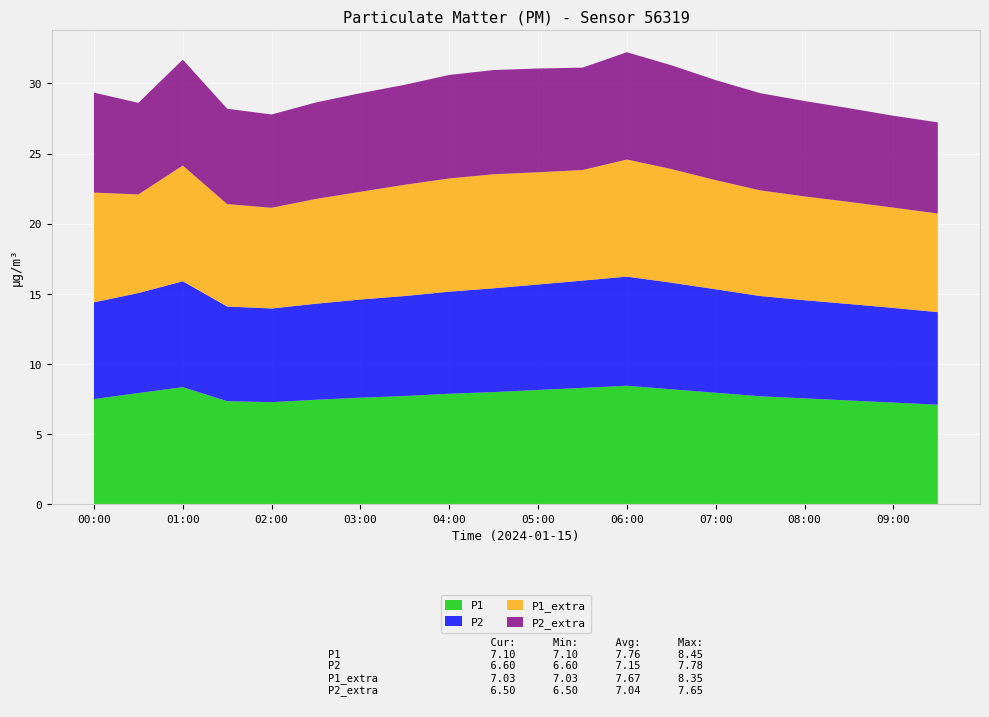

Reading left to right, list all the values displayed in this chart.

P1: 00:00=7.5	00:30=7.9	01:00=8.3	01:30=7.3	02:00=7.3	02:30=7.5	03:00=7.6	03:30=7.7	04:00=7.9	04:30=8.0	05:00=8.2	05:30=8.3	06:00=8.4	06:30=8.2	07:00=8.0	07:30=7.7	08:00=7.5	08:30=7.4	09:00=7.2	09:30=7.1
P2: 00:00=6.9	00:30=7.1	01:00=7.5	01:30=6.8	02:00=6.7	02:30=6.8	03:00=7.0	03:30=7.1	04:00=7.3	04:30=7.4	05:00=7.5	05:30=7.7	06:00=7.8	06:30=7.6	07:00=7.4	07:30=7.2	08:00=7.0	08:30=6.9	09:00=6.8	09:30=6.6
P1_extra: 00:00=7.8	00:30=7.0	01:00=8.2	01:30=7.3	02:00=7.2	02:30=7.5	03:00=7.7	03:30=7.9	04:00=8.1	04:30=8.1	05:00=8.0	05:30=7.9	06:00=8.3	06:30=8.1	07:00=7.8	07:30=7.5	08:00=7.4	08:30=7.3	09:00=7.2	09:30=7.0
P2_extra: 00:00=7.1	00:30=6.5	01:00=7.5	01:30=6.8	02:00=6.7	02:30=6.9	03:00=7.0	03:30=7.1	04:00=7.4	04:30=7.4	05:00=7.4	05:30=7.3	06:00=7.7	06:30=7.4	07:00=7.1	07:30=6.9	08:00=6.8	08:30=6.7	09:00=6.5	09:30=6.5